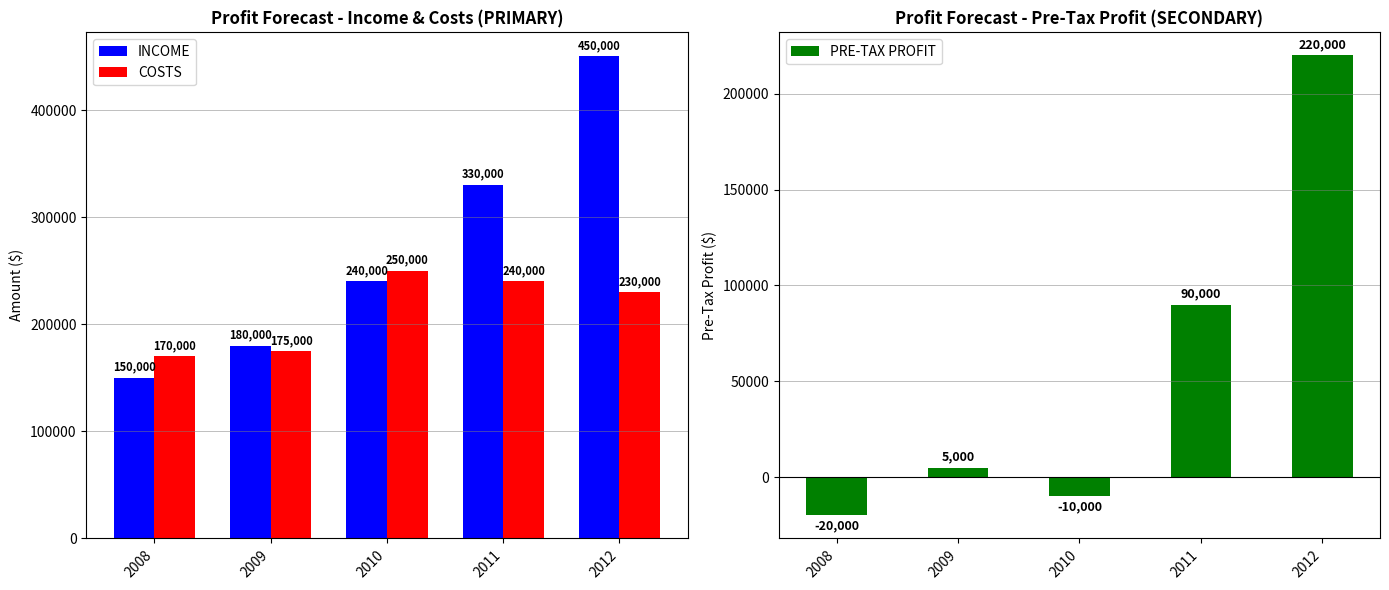

List the labels in order of PRE-TAX PROFIT value, smallest first.

2008, 2010, 2009, 2011, 2012